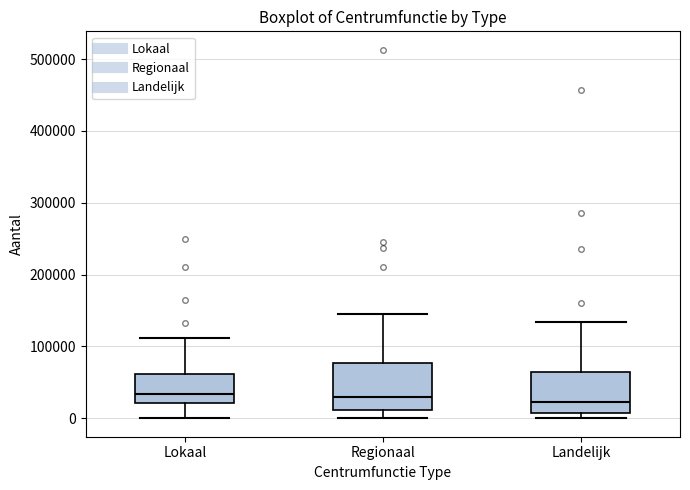

Where is the lower edge of the box for Lokaal on the y-axis? The values are not printed on the chart, so give them approximately, as read against the axis.

20000